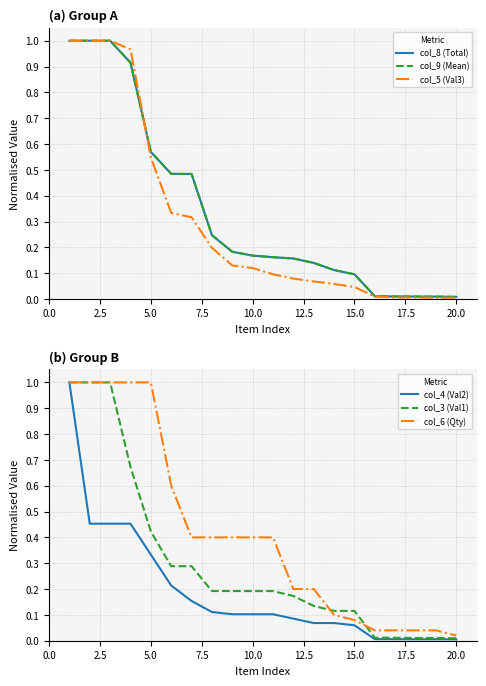

True or false: col_5 (Val3) has a value of 0.0 at 20.0.

True